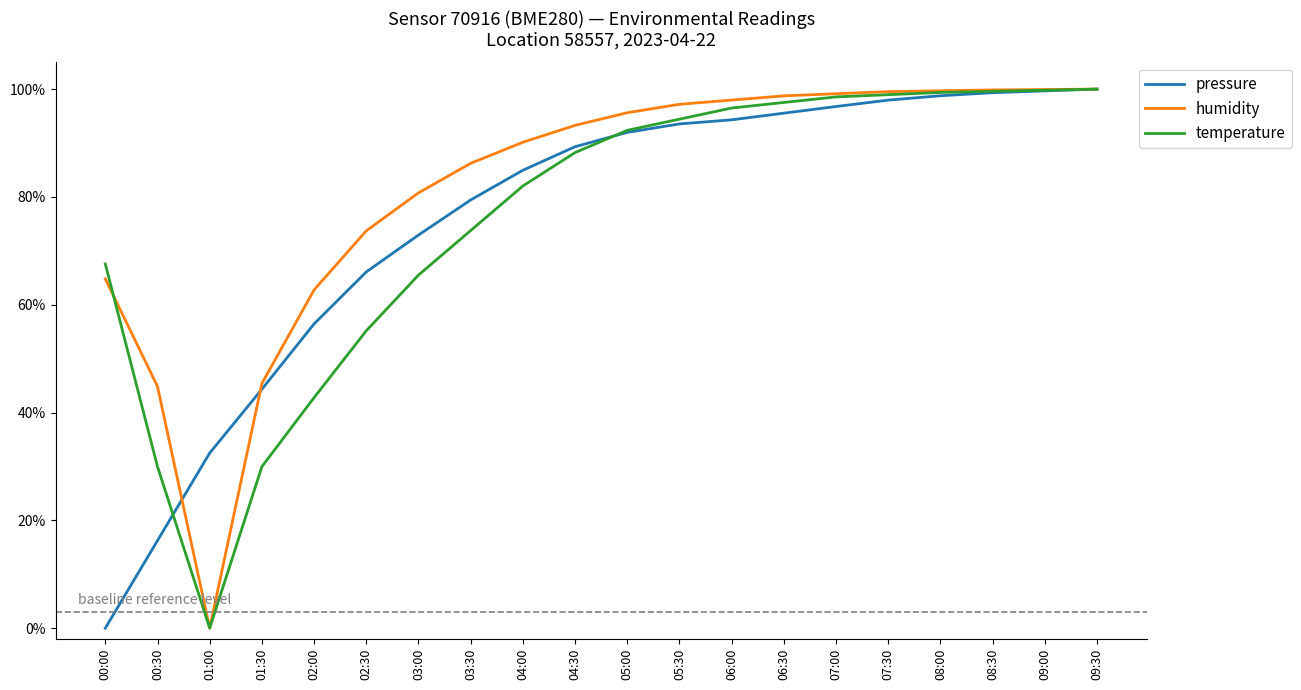

Is the value of temperature at 09:30 greater than the value of humidity at 00:00?

Yes